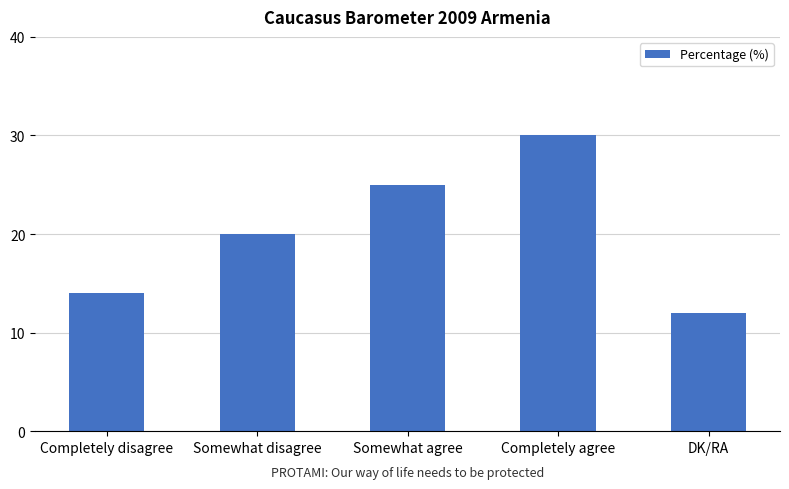

What is the value of the 5th bar from the left?

12